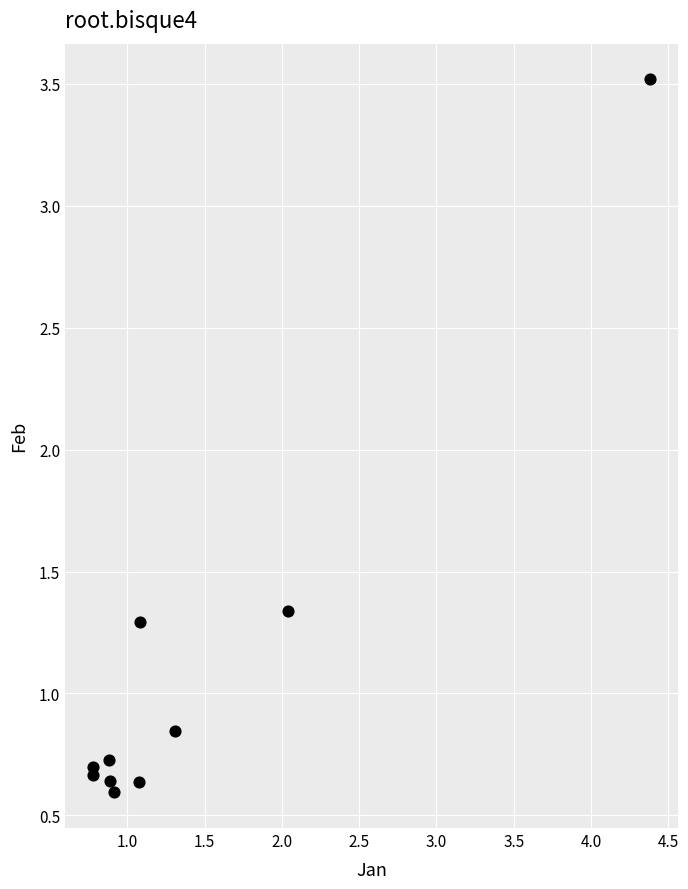

What is the range of X values (max minus min)?

3.6